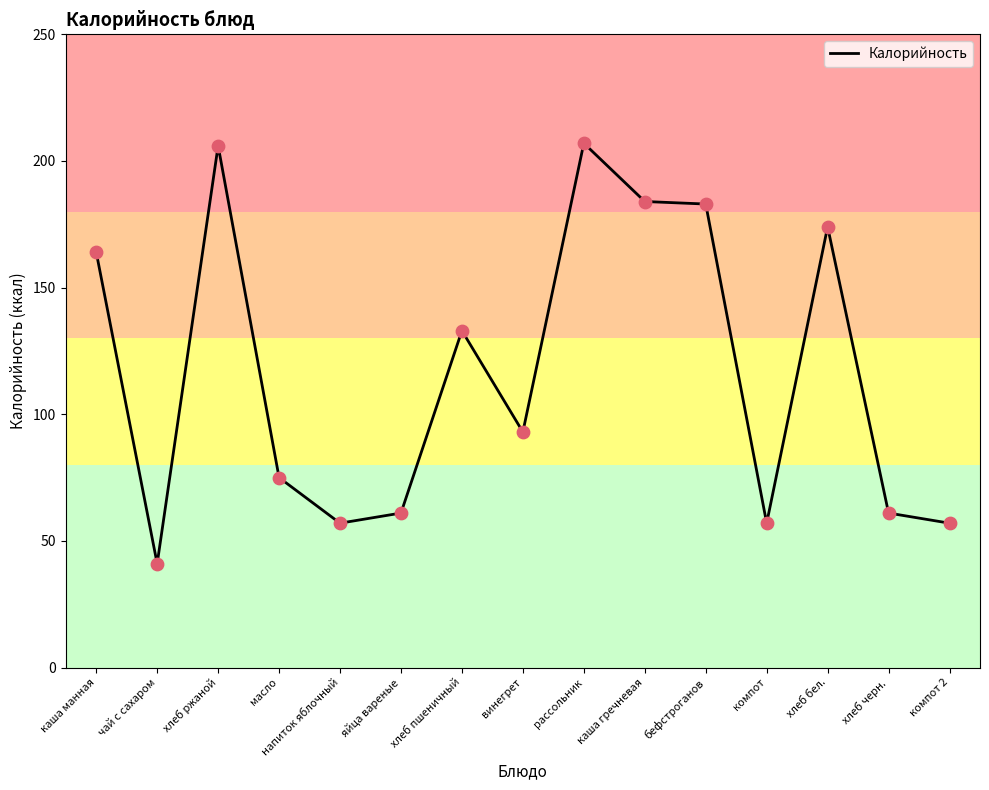

Approximately how many times larger is the value at хлеб бел. compared to хлеб черн.?

2.9